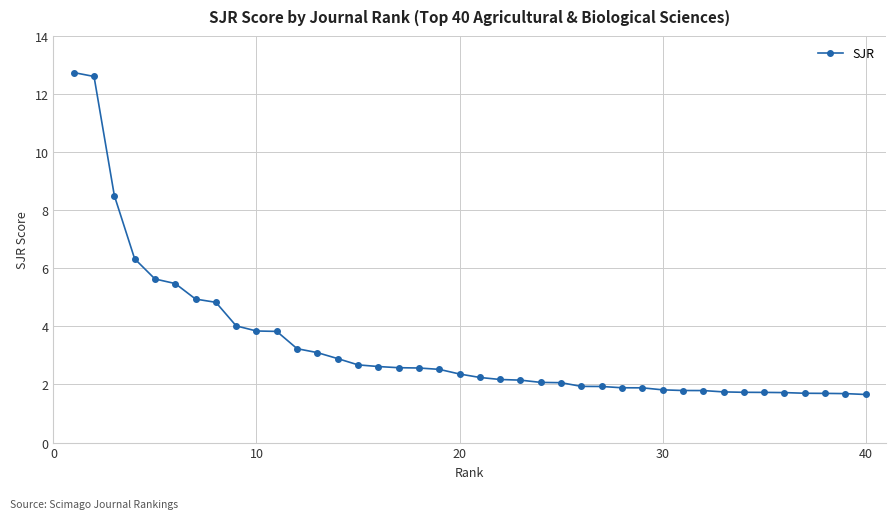

What is the average value?

3.4